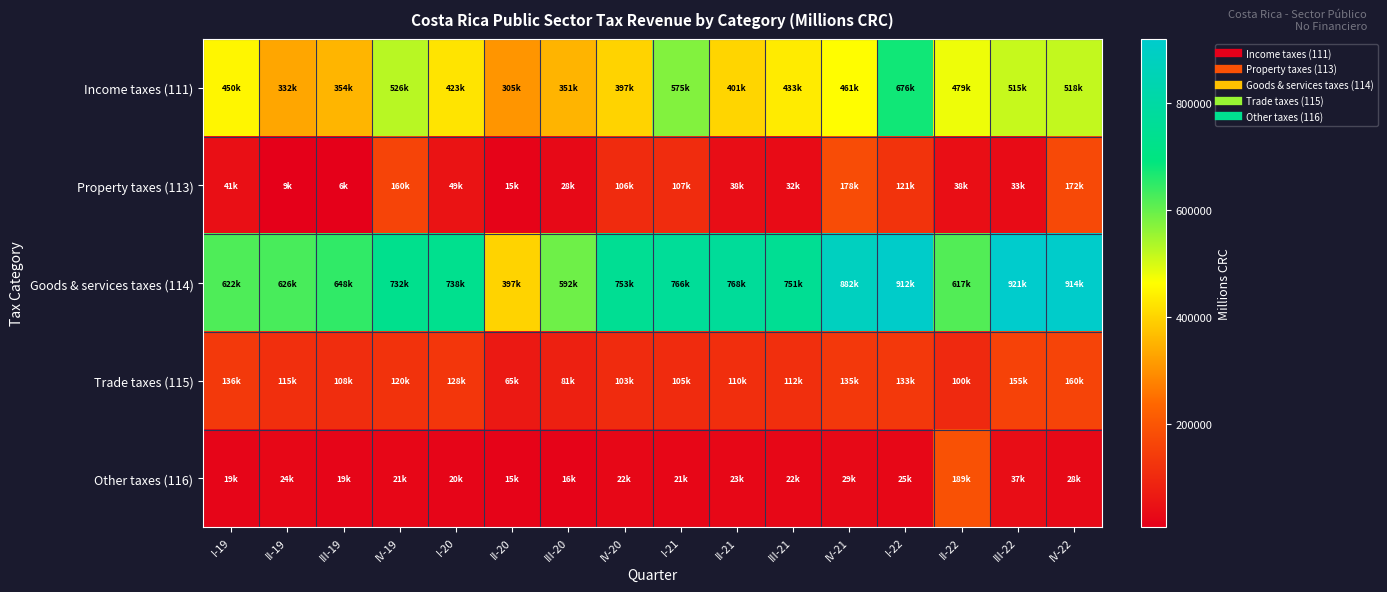

At which category does the chart reach its minimum across all series?

III-19